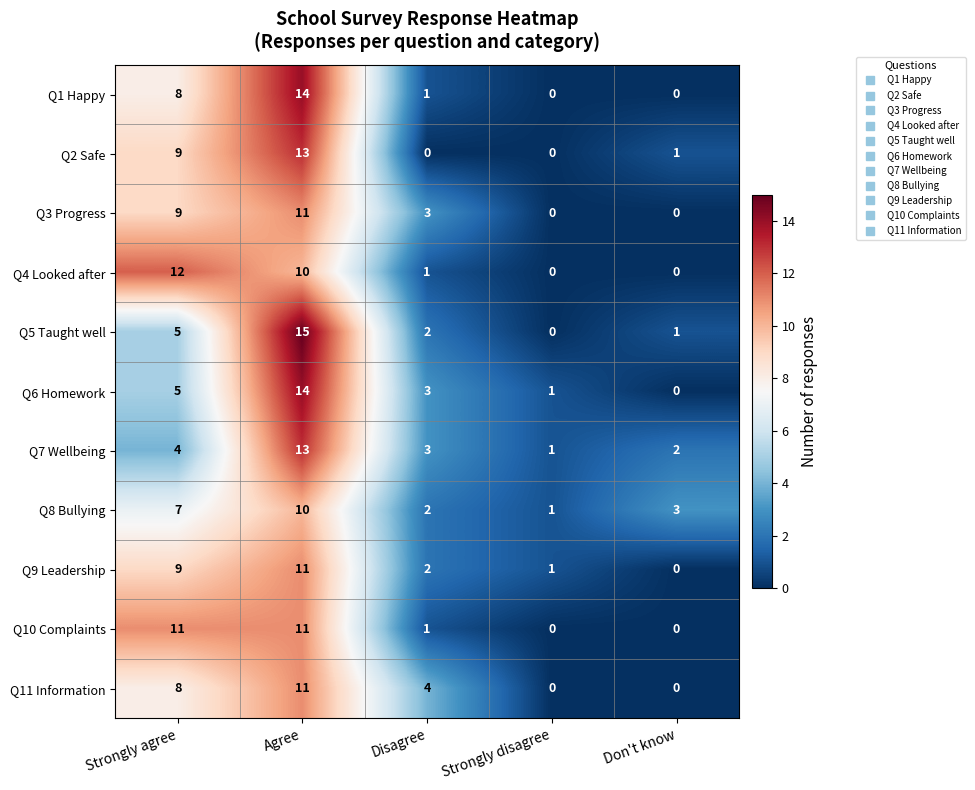

What is the sum of all Q6 Homework values?

23